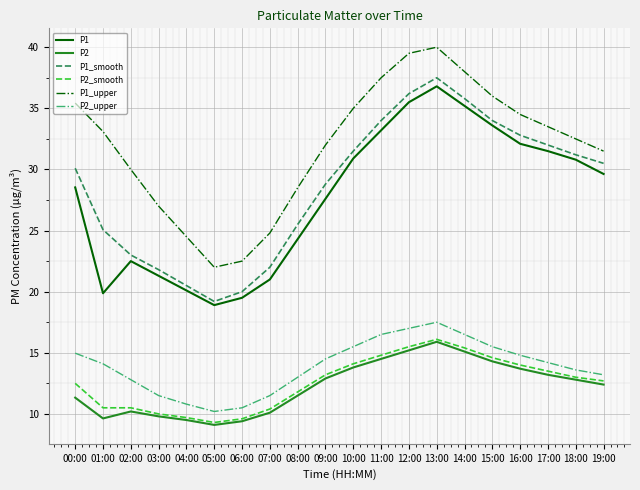

What is the sum of all P1_smooth values?

571.5